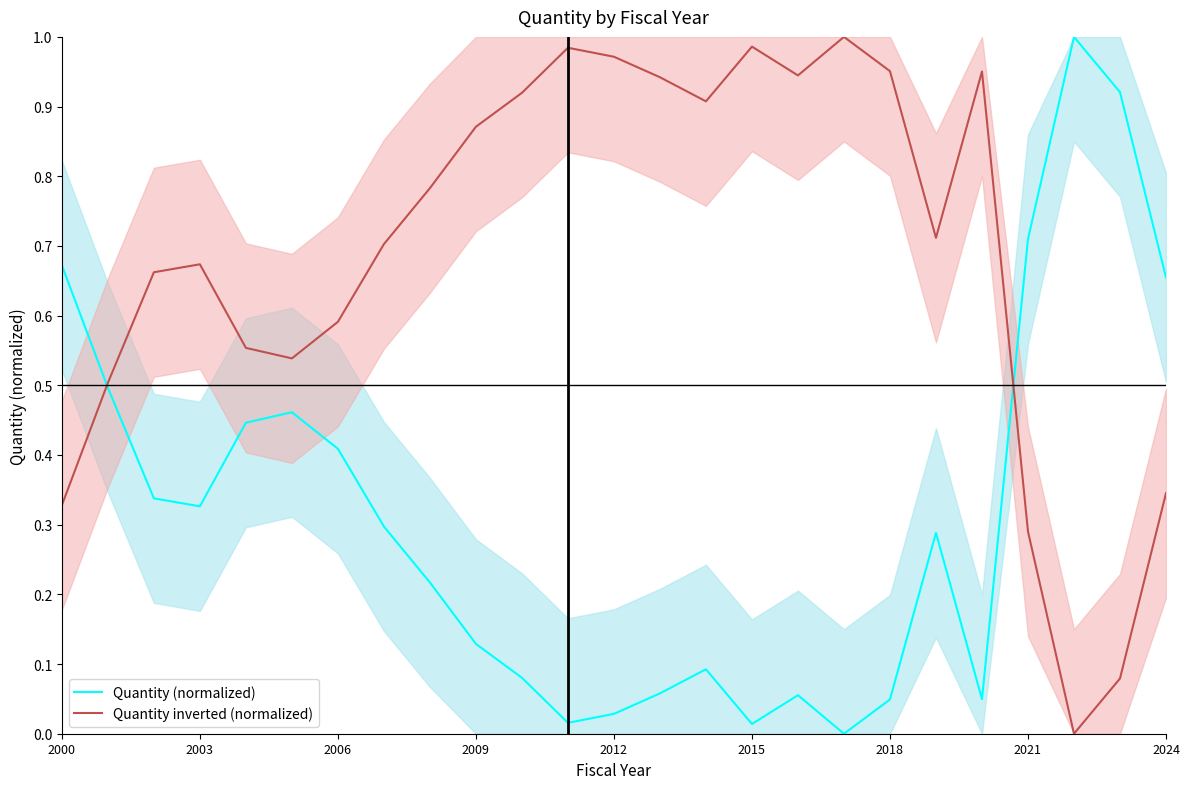

What are all the series names shown in the legend?

Quantity (normalized), Quantity inverted (normalized)